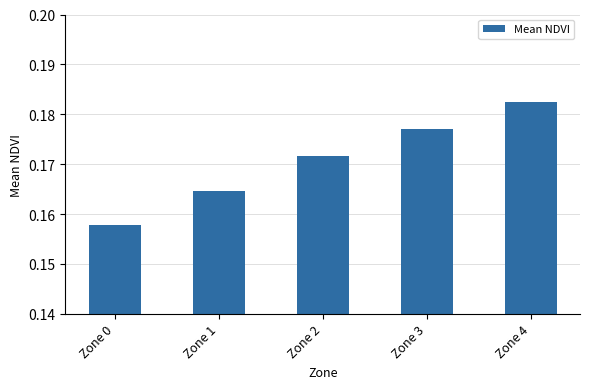

Are the bars horizontal?

No